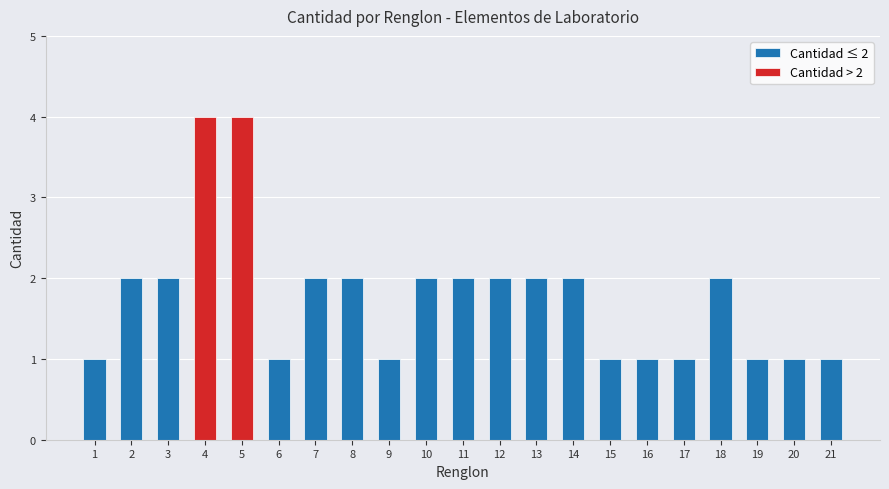

Reading right to left, what are all the values shown in this chart?

21=1	20=1	19=1	18=2	17=1	16=1	15=1	14=2	13=2	12=2	11=2	10=2	9=1	8=2	7=2	6=1	5=4	4=4	3=2	2=2	1=1